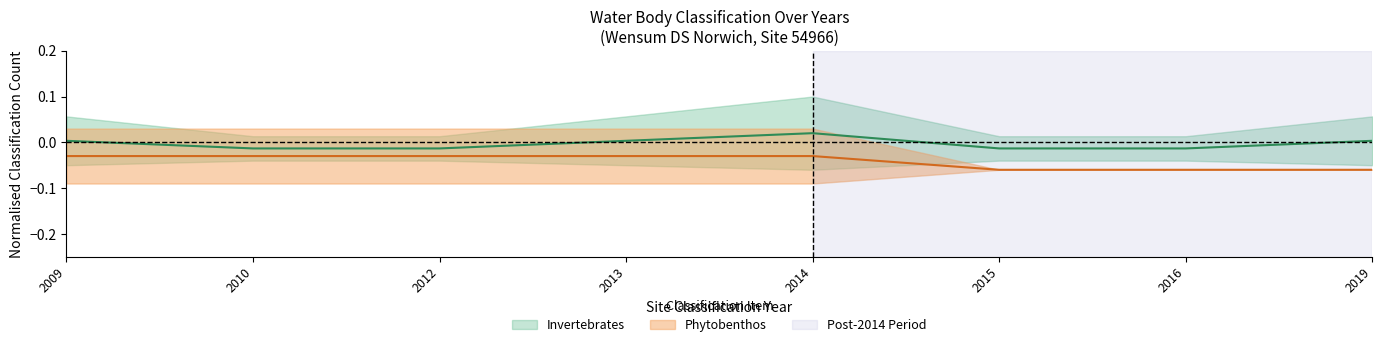

Which series has the widest spread of values?

Invertebrates